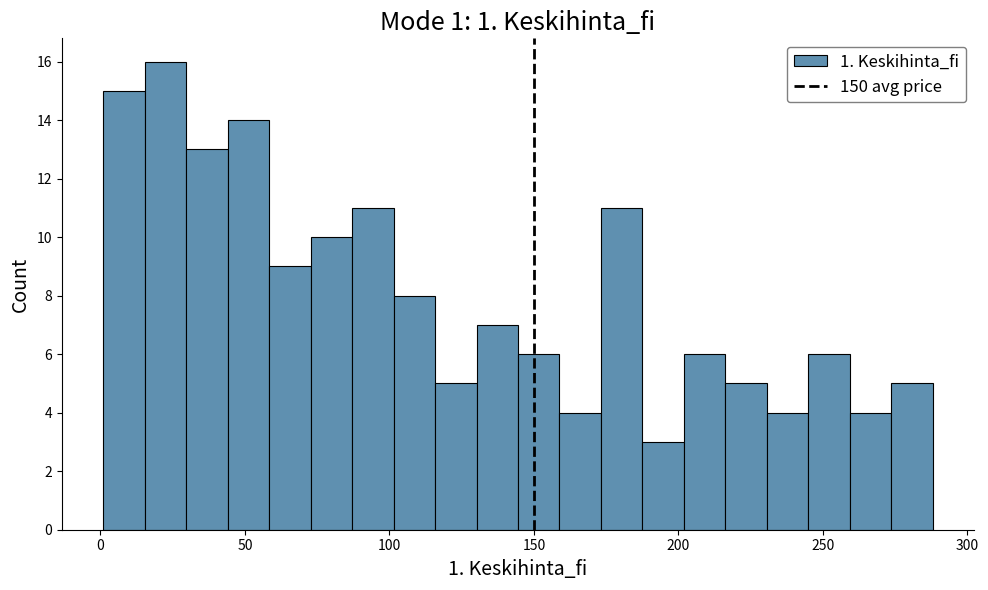

Around what value on the x-axis is the tallest bar? Give the approximate position of its centre, as read against the axis.

25